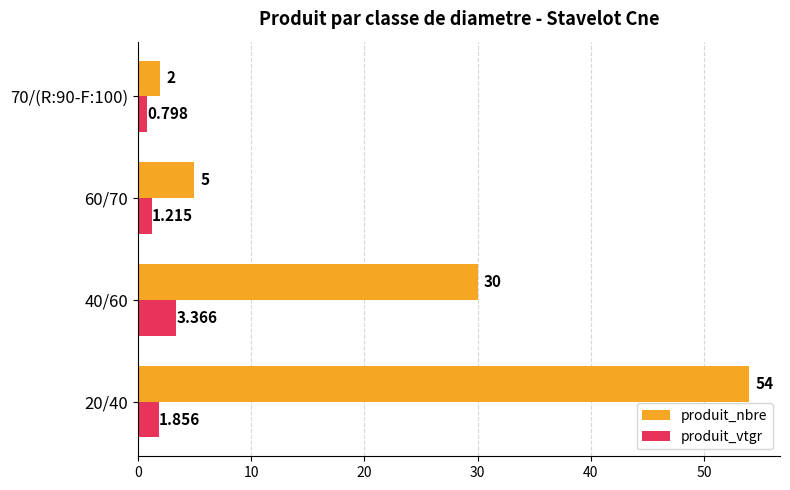

Rank the series at 40/60 from highest to lowest value.

produit_nbre, produit_vtgr